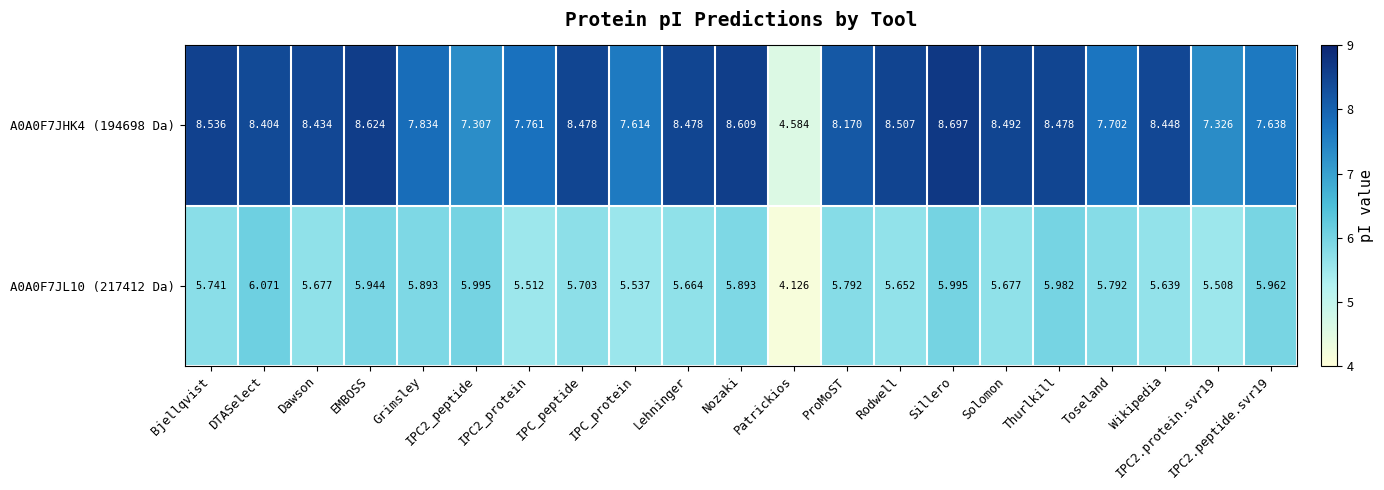

Count the number of categories in the chart.

21